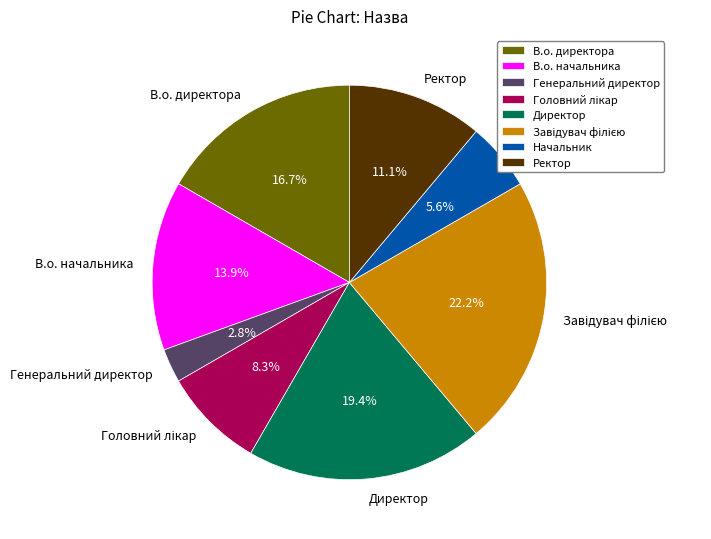

Does В.о. директора account for over 50% of the chart?

No